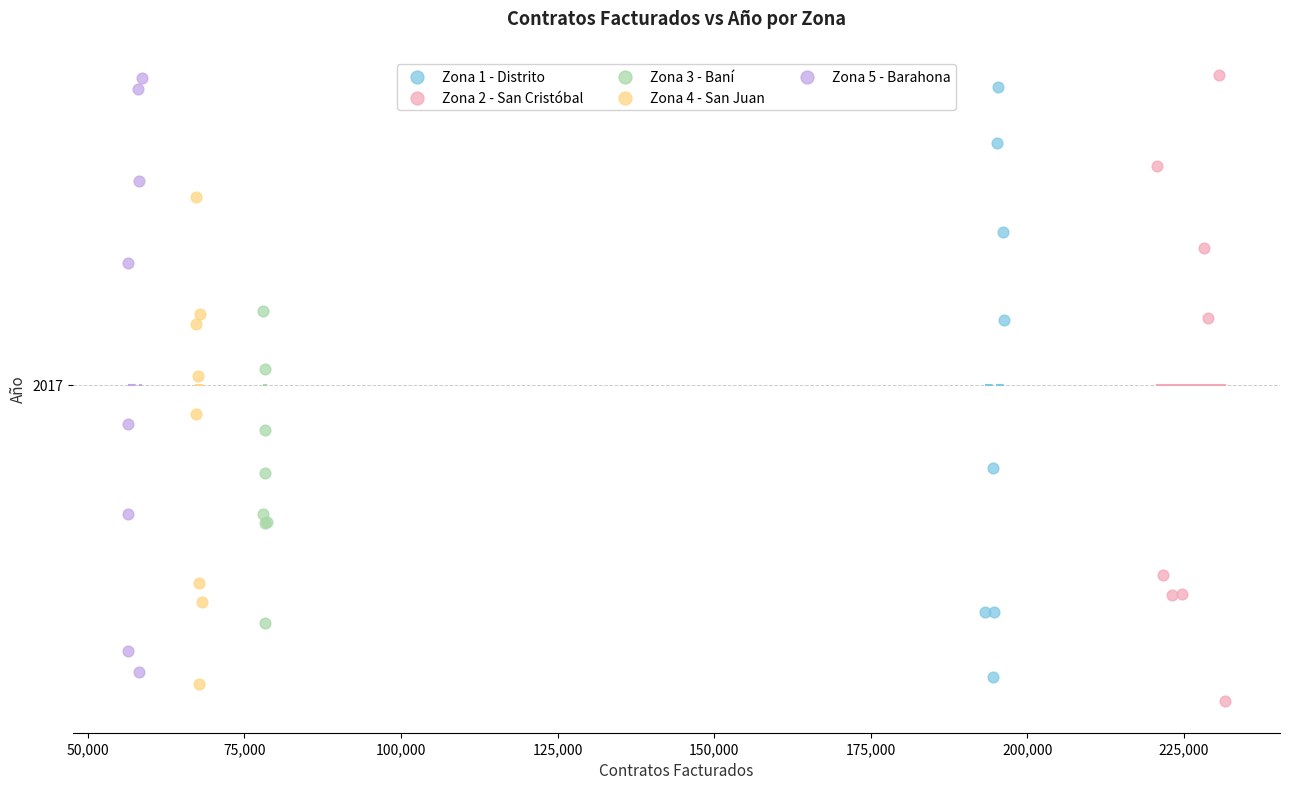

What are all the series names shown in the legend?

Zona 1 - Distrito, Zona 2 - San Cristóbal, Zona 3 - Baní, Zona 4 - San Juan, Zona 5 - Barahona